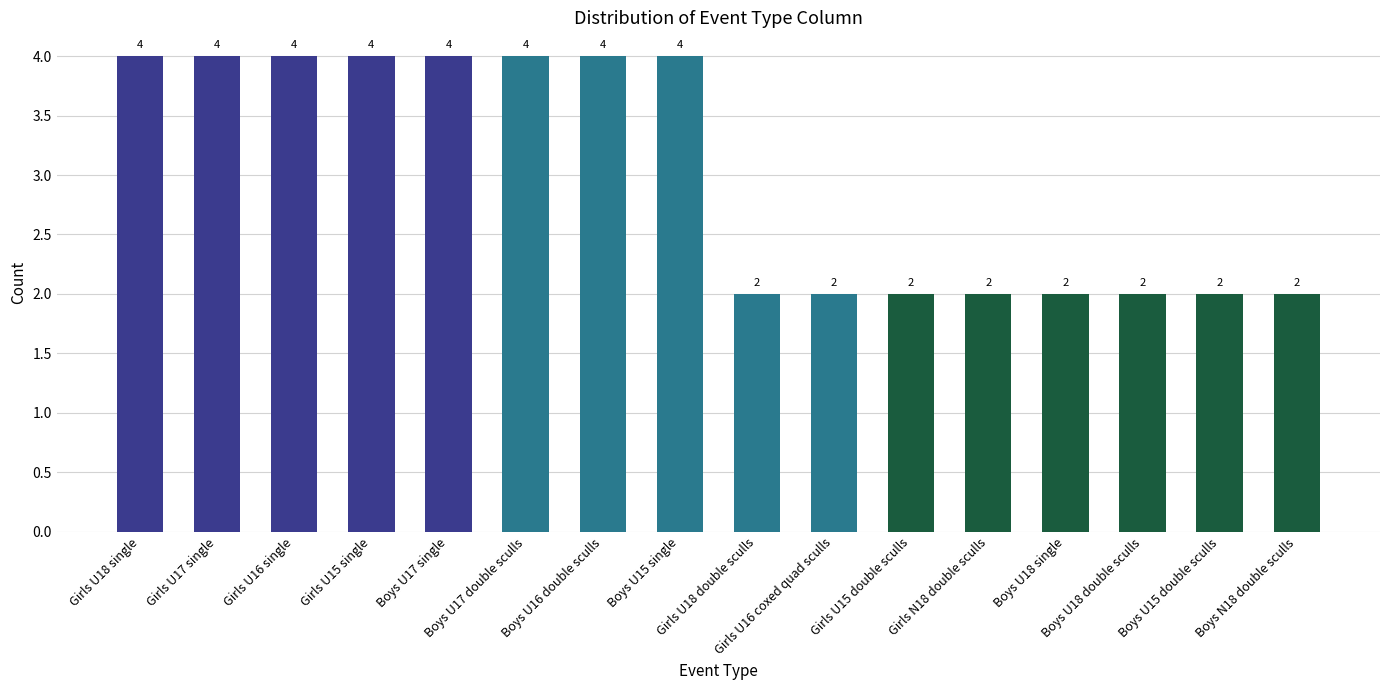

What is the value of the 12th bar from the left?

2